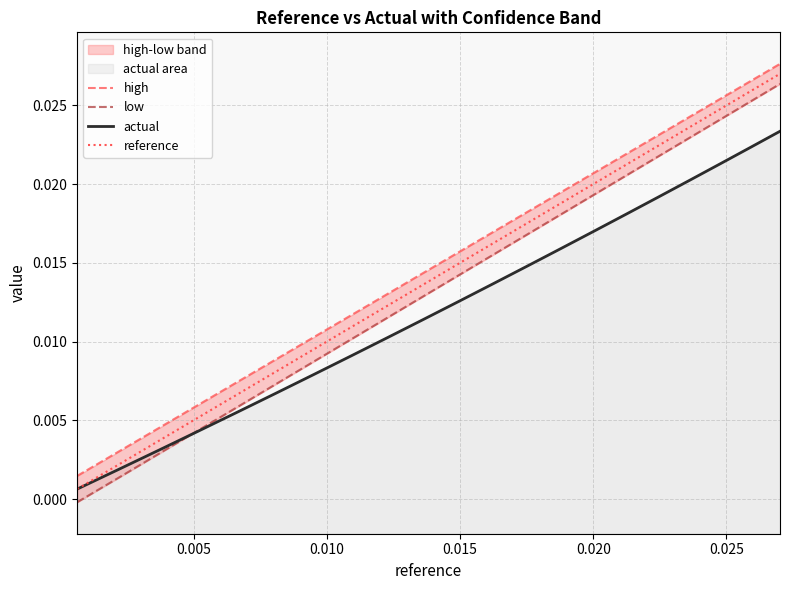

What is the sum of all reference values?

0.3